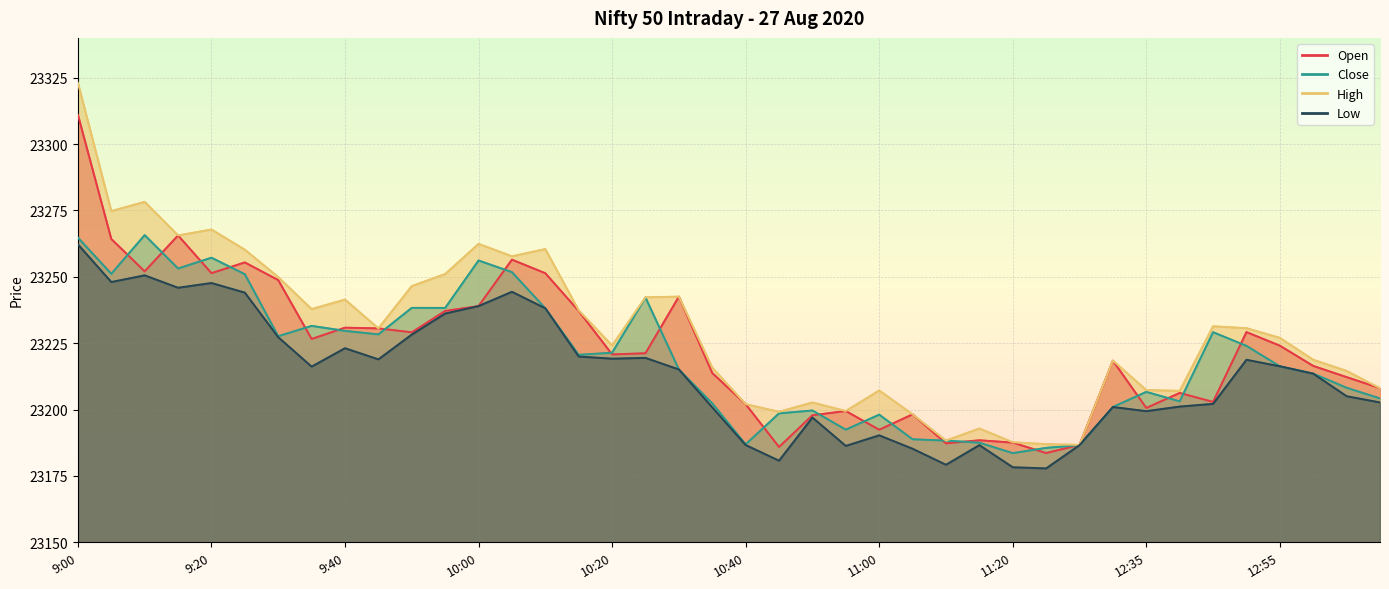

How many lines are shown in the chart?

4